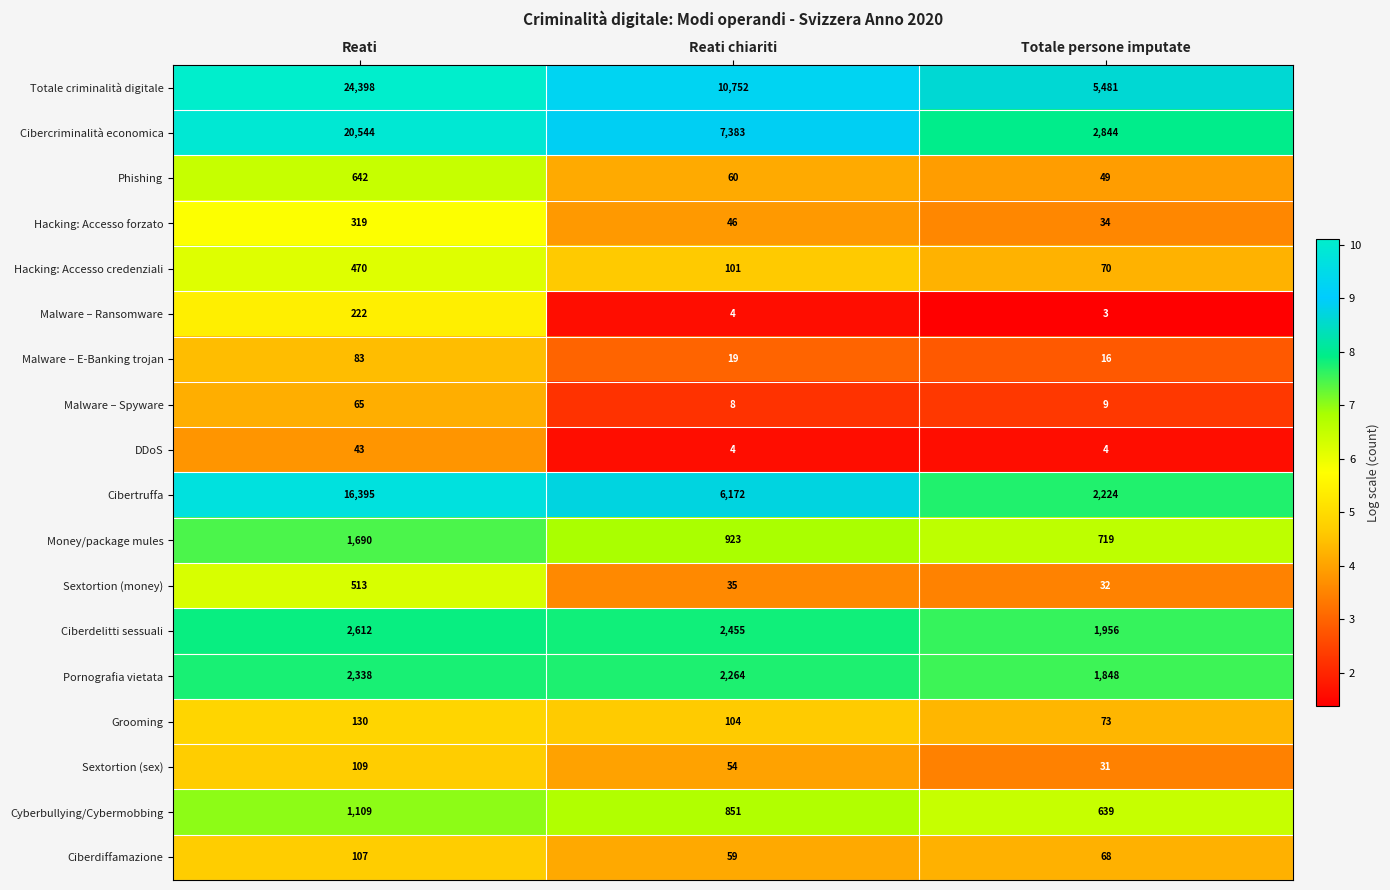

What is the difference between the highest and lowest values at Totale persone imputate?

5478